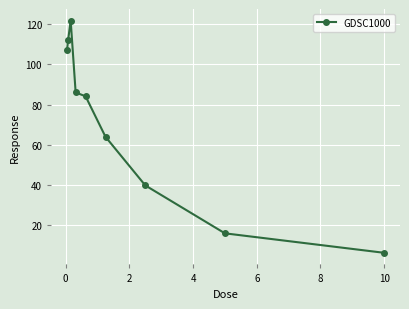

What is the value of the 1st point from the left?

106.9